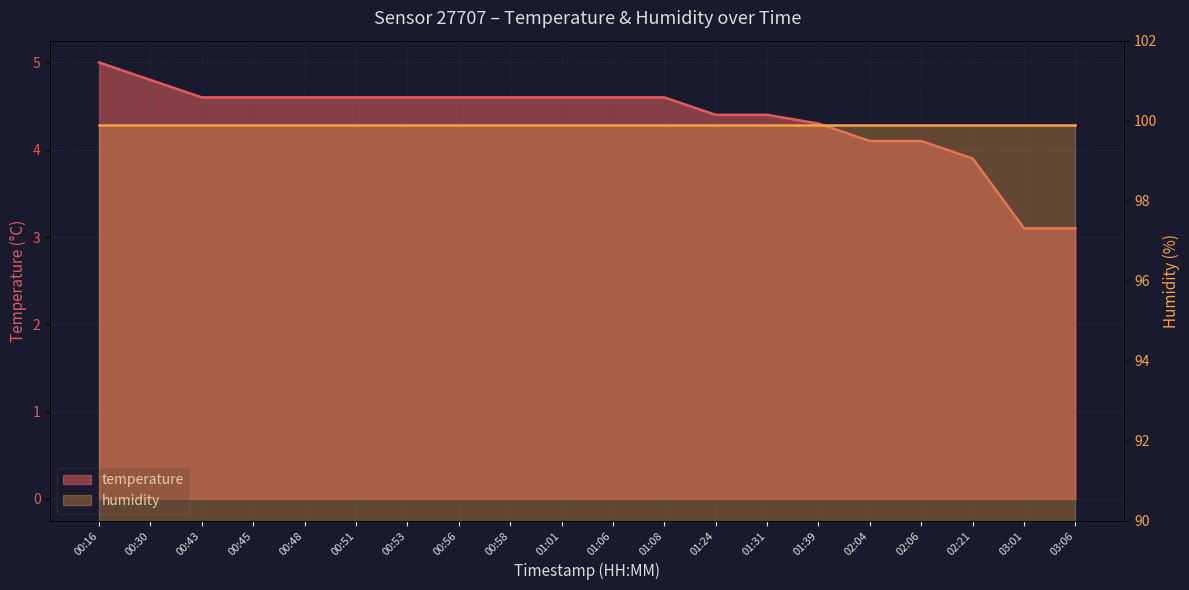

Reading left to right, what are all the values shown in this chart?

00:16=5.0	00:30=4.8	00:43=4.6	00:45=4.6	00:48=4.6	00:51=4.6	00:53=4.6	00:56=4.6	00:58=4.6	01:01=4.6	01:06=4.6	01:08=4.6	01:24=4.4	01:31=4.4	01:39=4.3	02:04=4.1	02:06=4.1	02:21=3.9	03:01=3.1	03:06=3.1